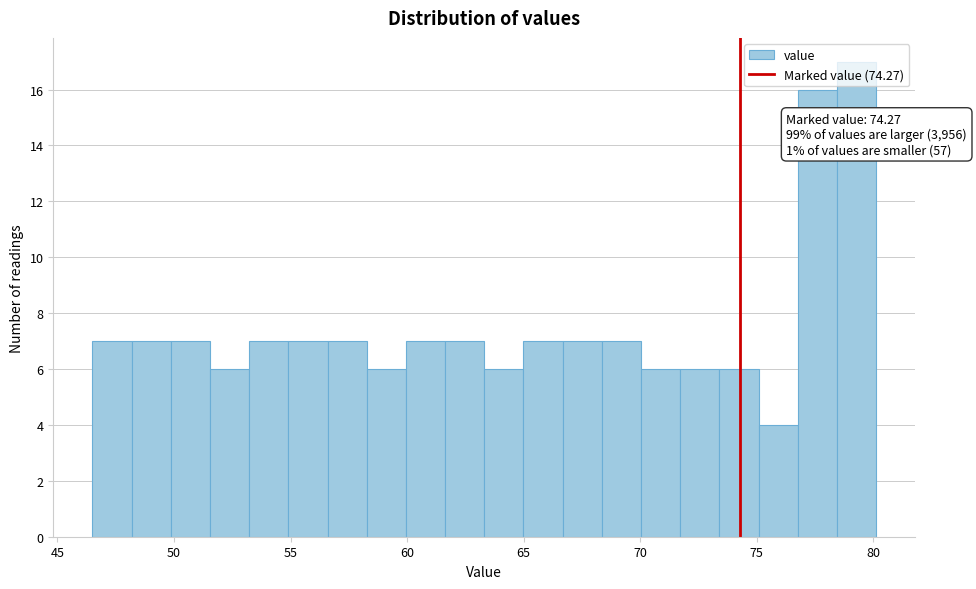

Read against the x-axis, roughly where is the centre of the tallest bar?

79.5